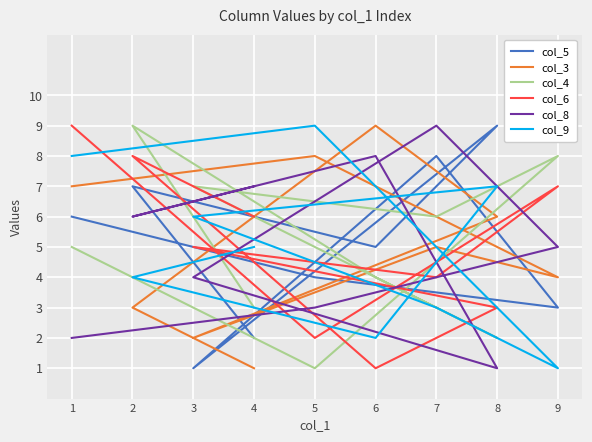

True or false: col_8 and col_4 intersect in this chart.

True